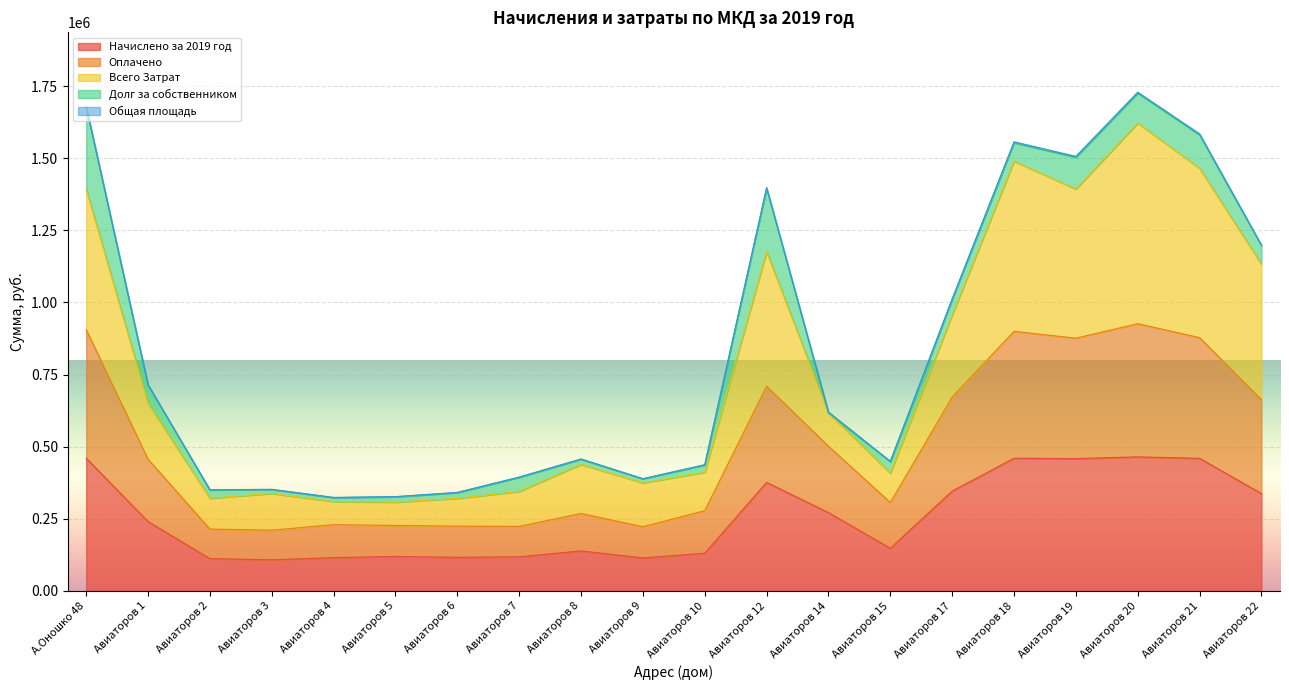

What is the lowest value of the Начислено за 2019 год series?

107668.7